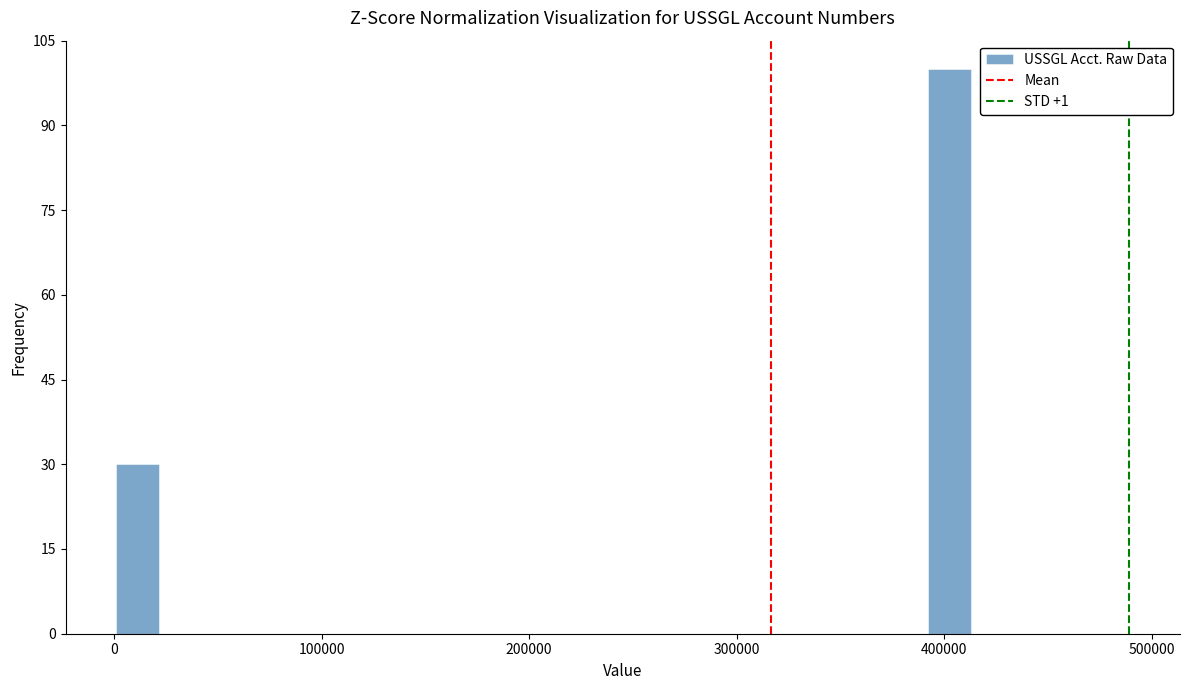

Read against the x-axis, roughly where is the centre of the tallest bar?

400000